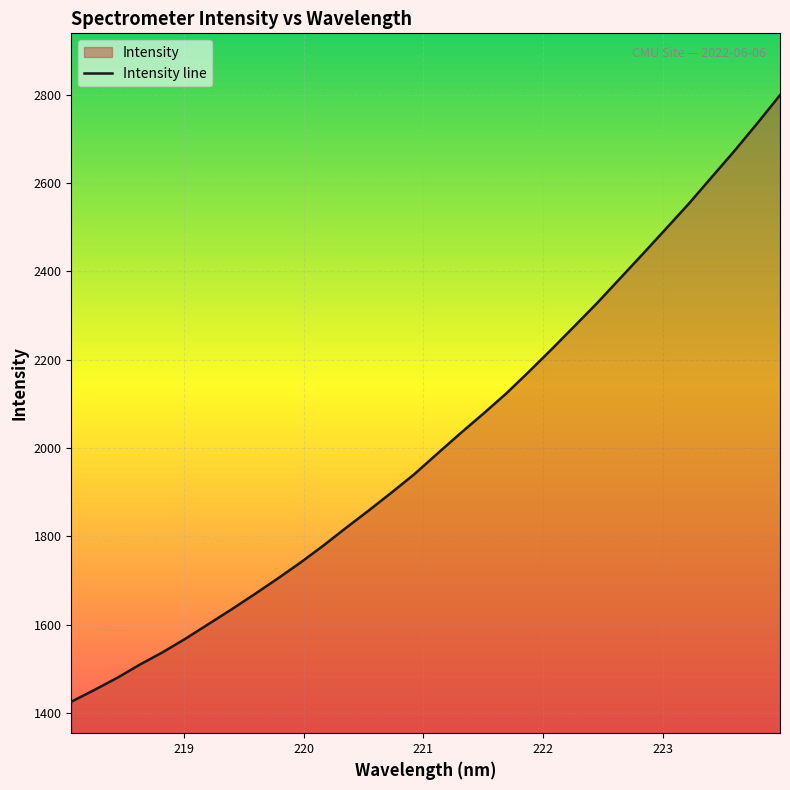

Reading left to right, transcribe all the data shown in this chart.

1425.3	1451.8	1479.2	1509.5	1537.5	1568.4	1601.3	1634.3	1668.5	1703.5	1739.8	1778.2	1818.8	1858.3	1899.0	1940.8	1987.0	2032.7	2077.0	2122.6	2172.3	2223.4	2275.8	2328.5	2384.1	2439.7	2496.0	2552.7	2612.7	2672.4	2734.7	2799.0